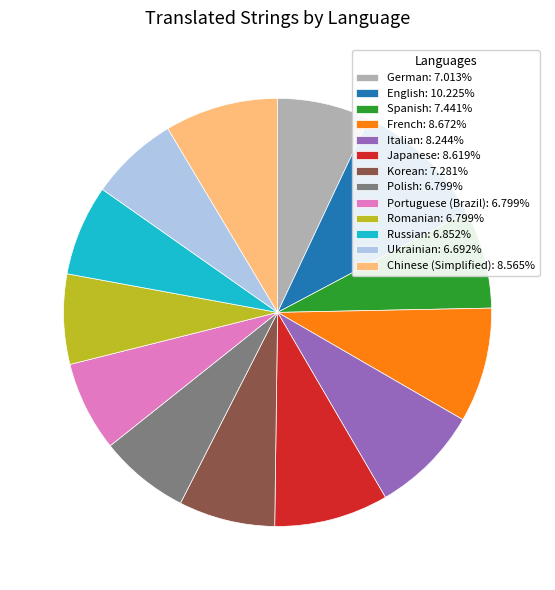

Approximately how many times larger is the value at French: 8.672% compared to Ukrainian: 6.692%?

1.3